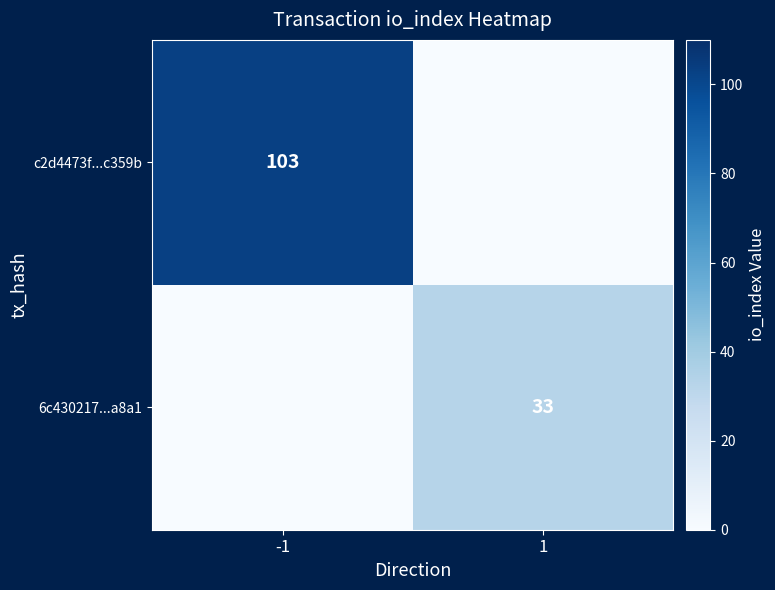

True or false: 6c430217...a8a1 has a value of 33 at 1.

True